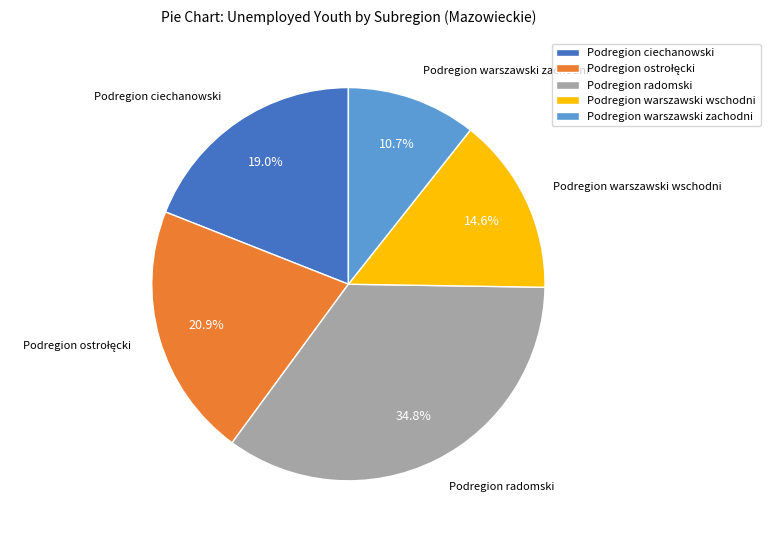

How many segments does this pie chart have?

5